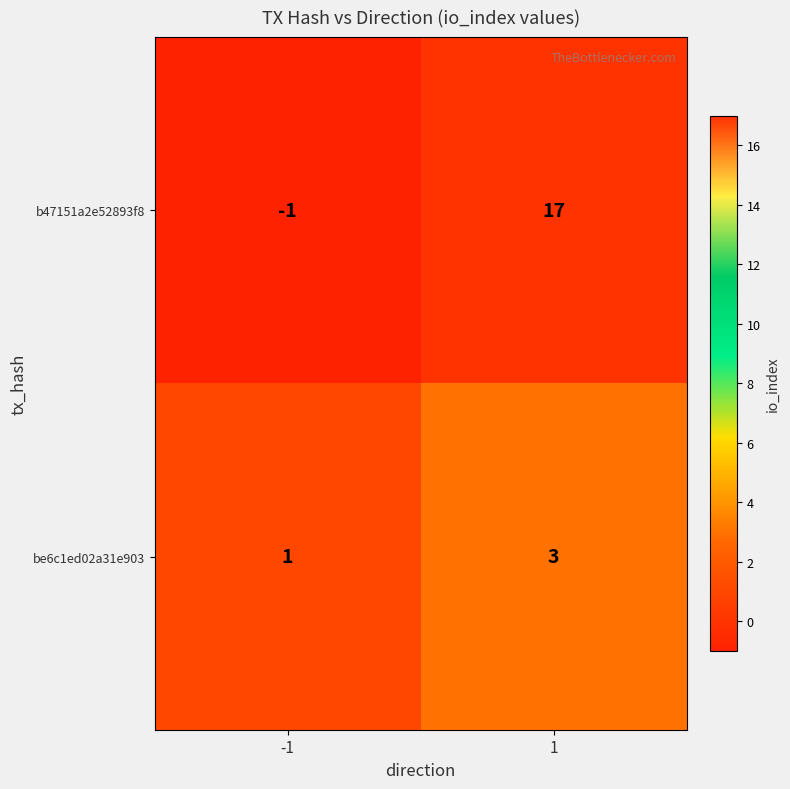

What is the sum of all b47151a2e52893f8 values?

16